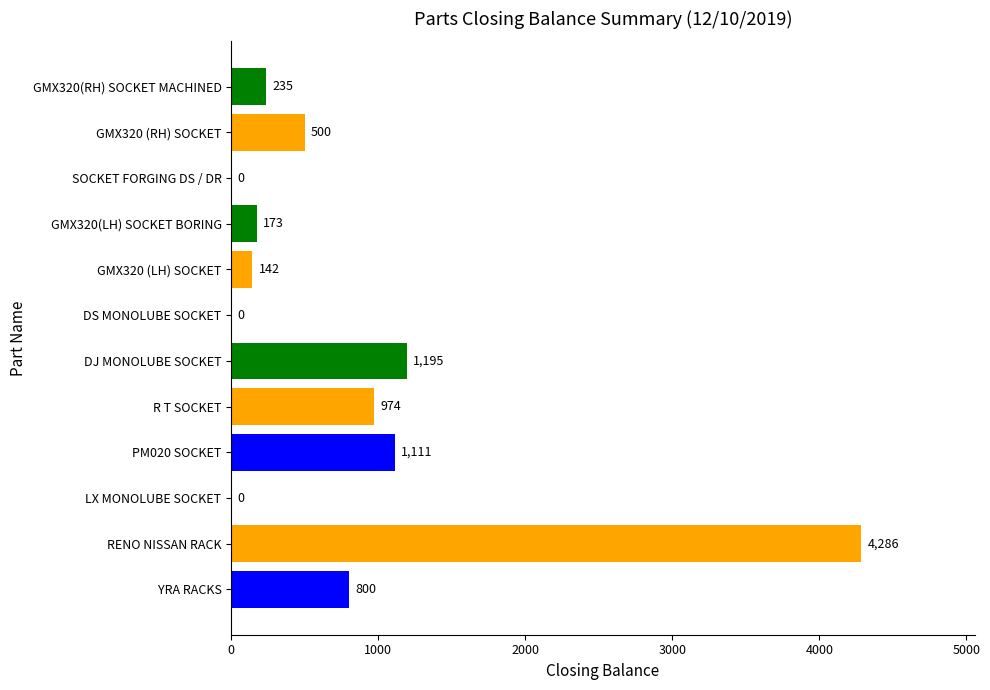

What is the change in value from R T SOCKET to DJ MONOLUBE SOCKET?

+221